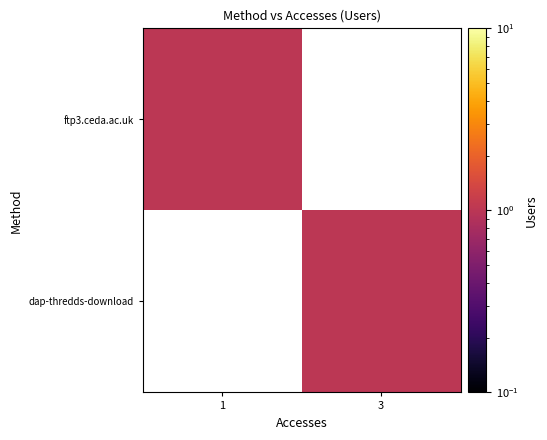

Count the number of data series in this chart.

2